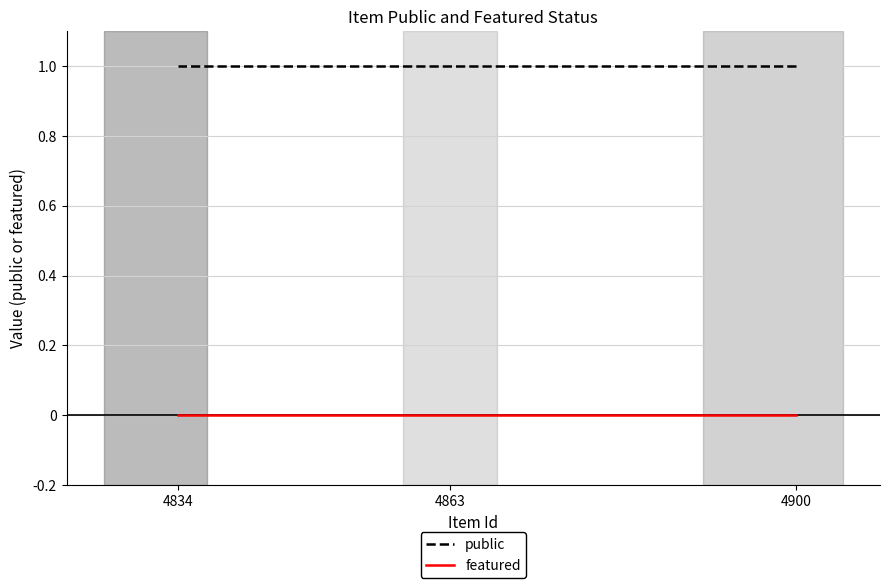

Is it true that public equals 1 at 4863?

True